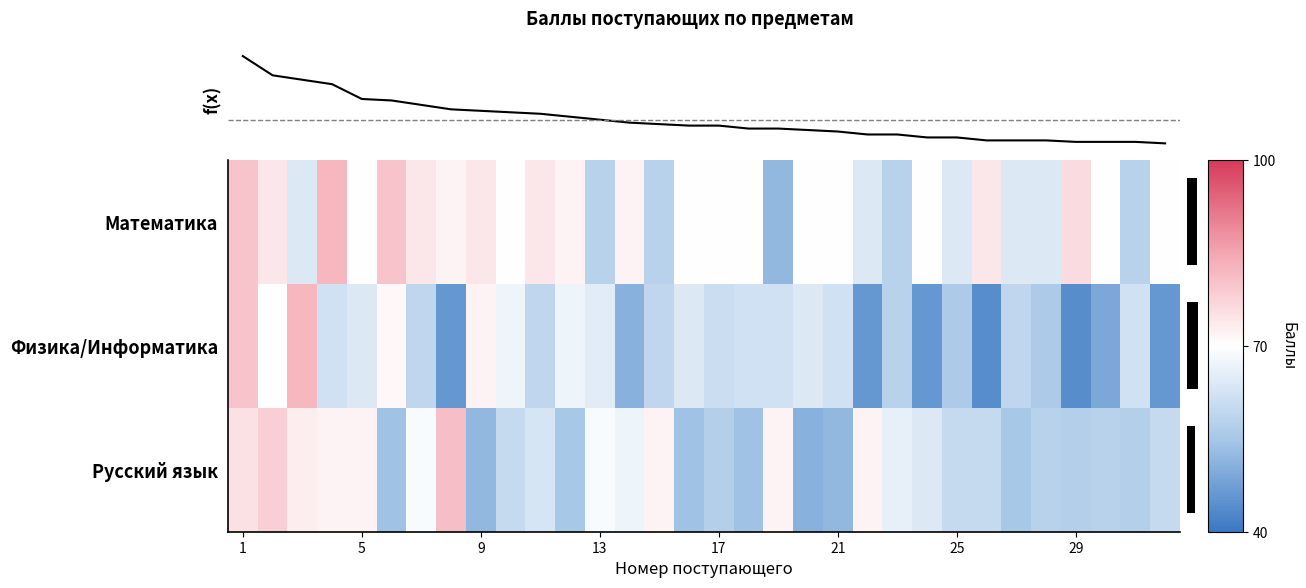

Rank the series at 16 from lowest to highest value.

Русский язык, Физика/Информатика, Математика